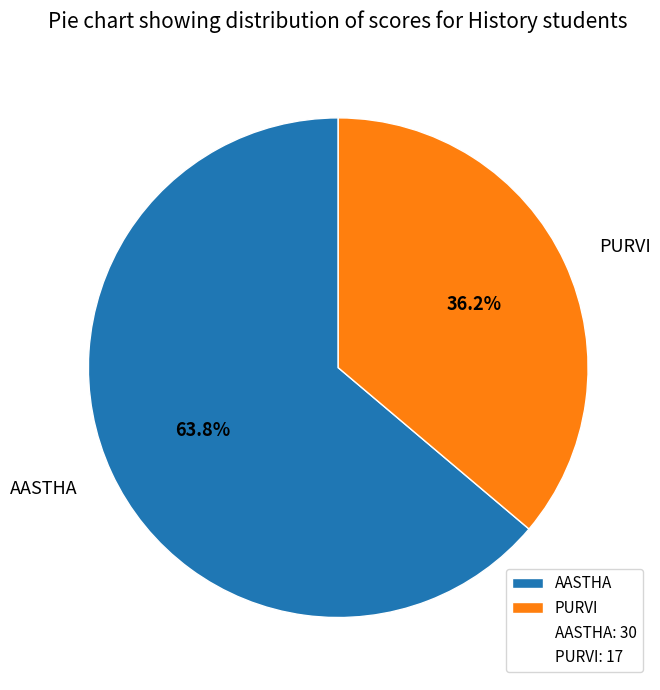

To the nearest percent, what percentage of the pie is PURVI?

36%